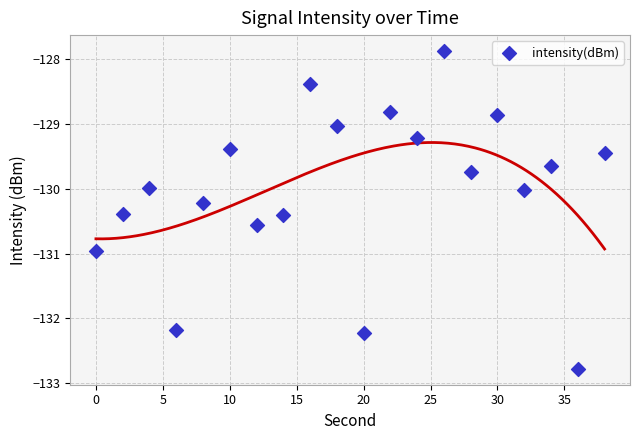

What is the range of X values (max minus min)?

38.0